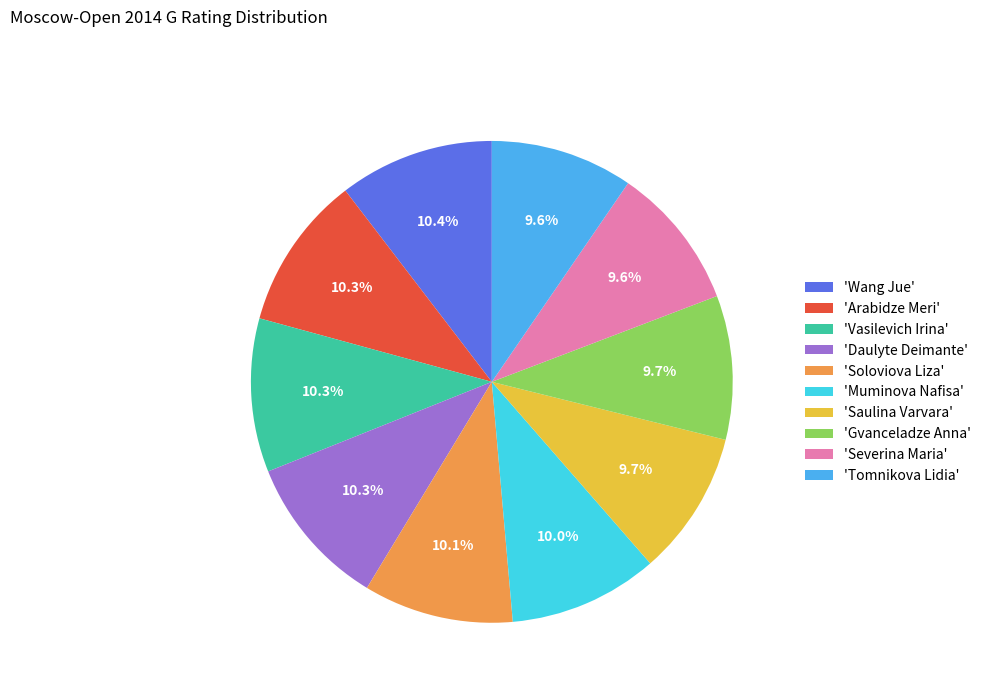

What portion of the pie excludes 'Muminova Nafisa'?

90.0%